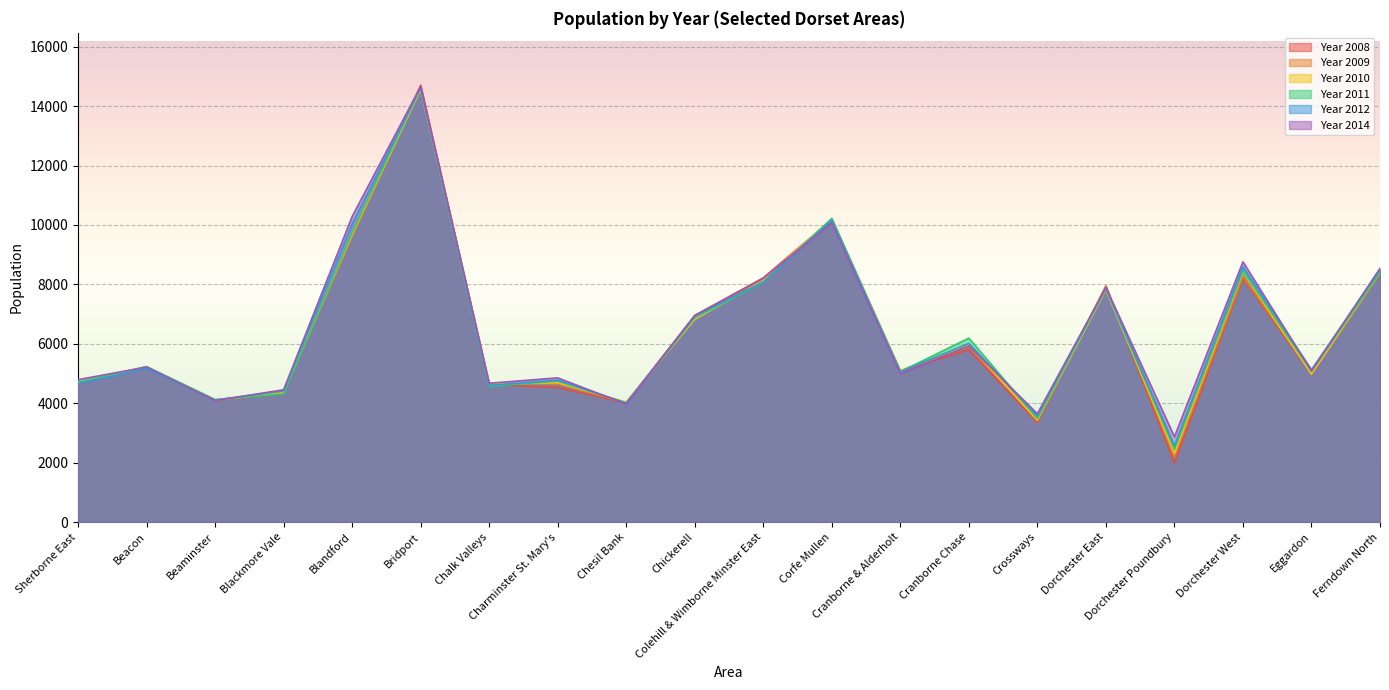

In Year 2014, how many points are lower than both neighbors (excluding endpoints)?

7